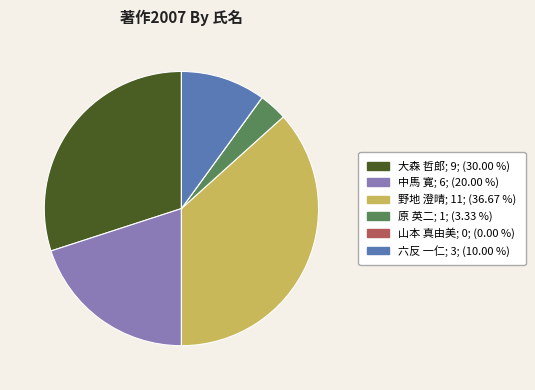

Is there a majority slice in this chart?

No